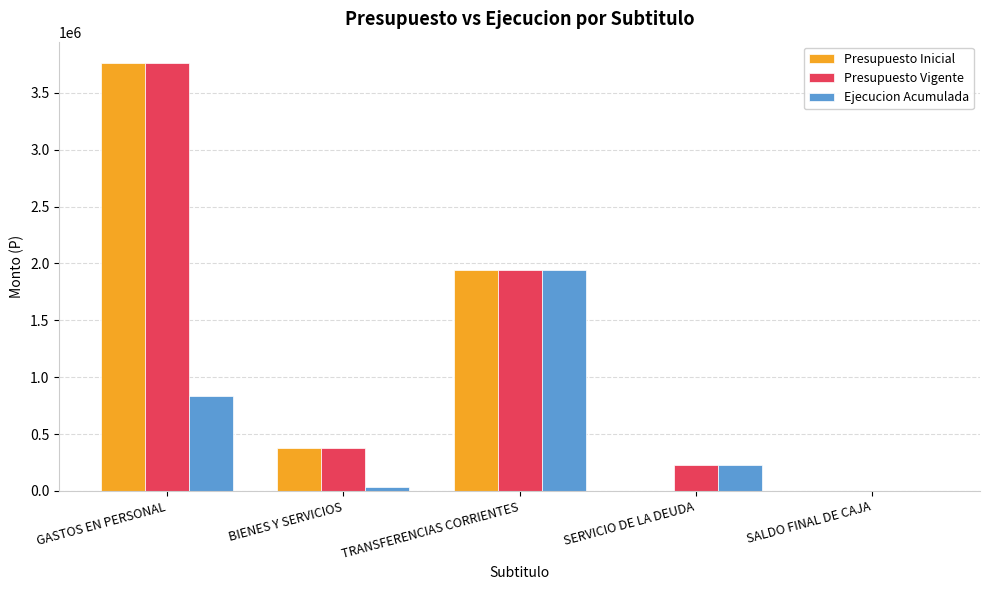

Is it true that Ejecucion Acumulada equals 838645 at GASTOS EN PERSONAL?

True